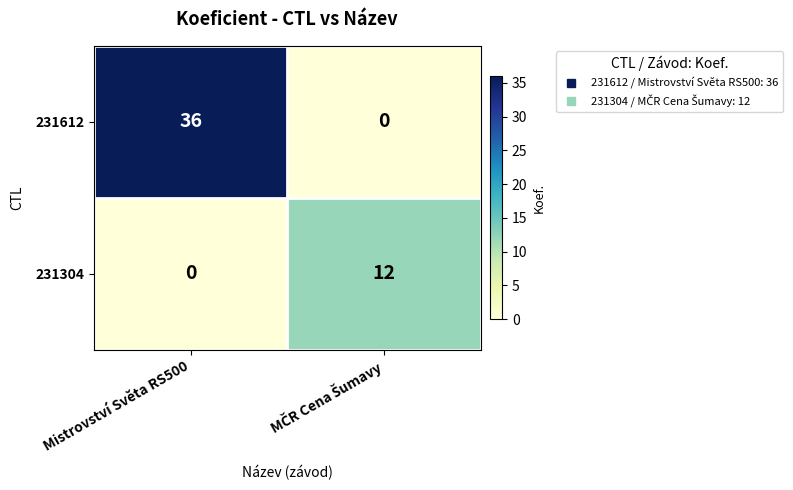

How many distinct data groups are displayed?

2